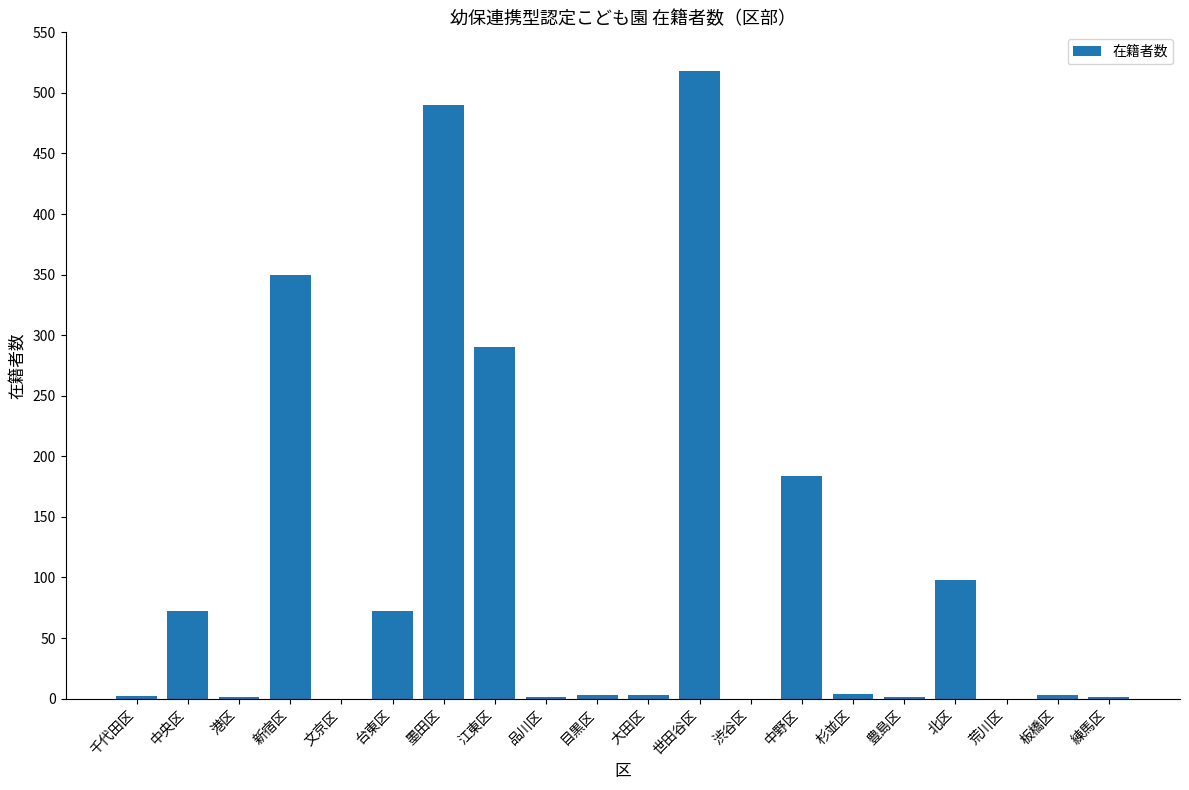

What is the greatest value displayed?

518